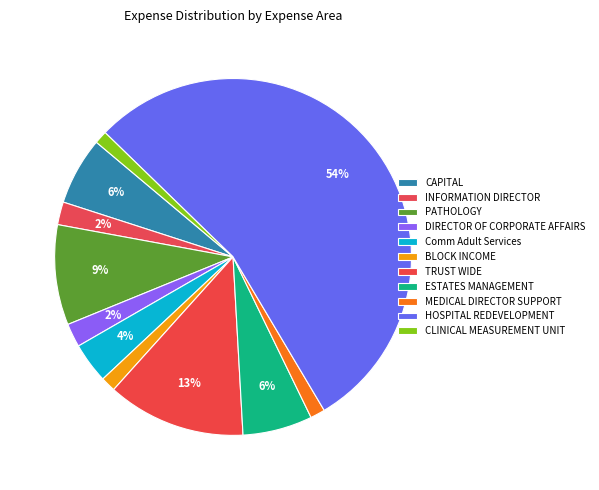

Is it true that CAPITAL is 1% of the pie?

False